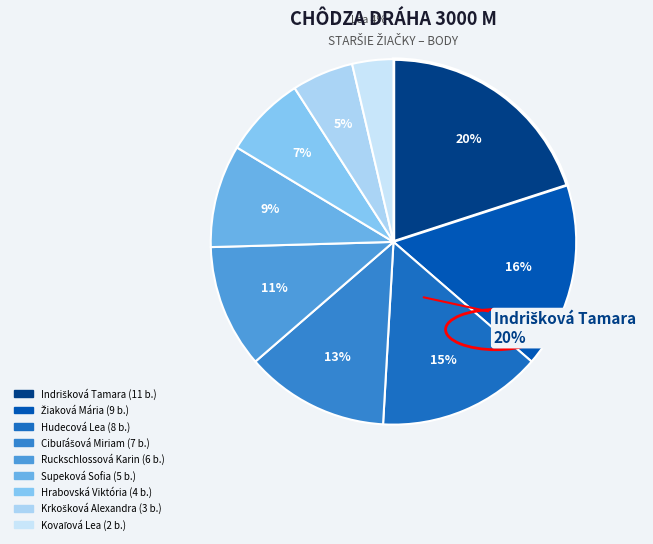

Is there any slice that represents more than half of the pie?

No